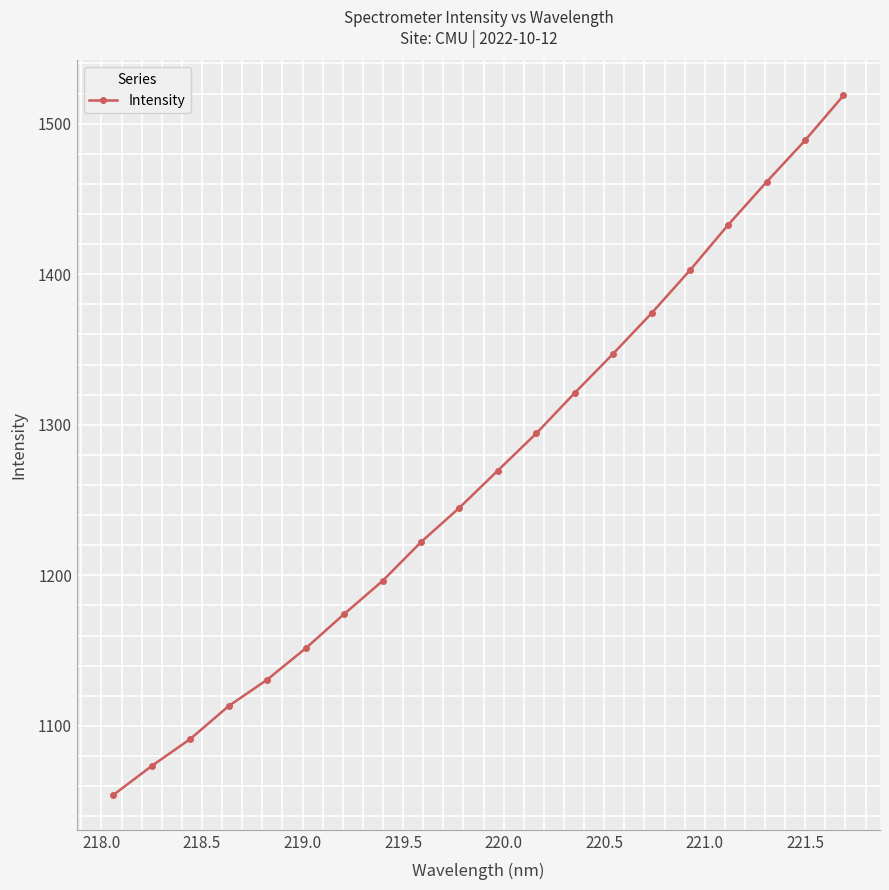

What is the smallest value displayed?

1054.2